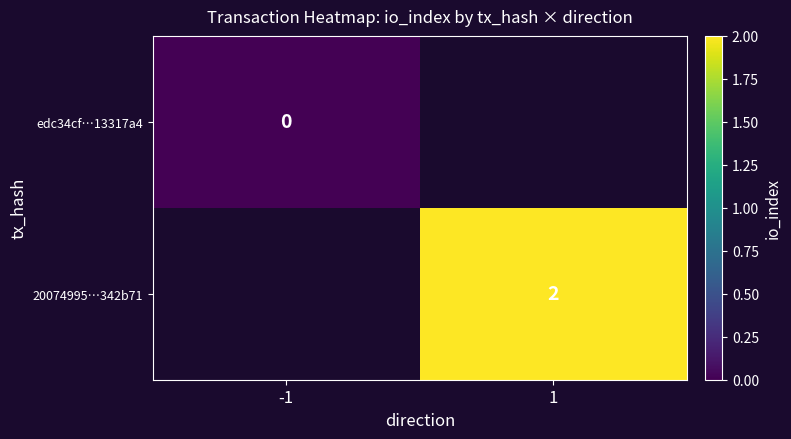

List the series in order of their overall mean, lowest first.

edc34cf…13317a4, 20074995…342b71